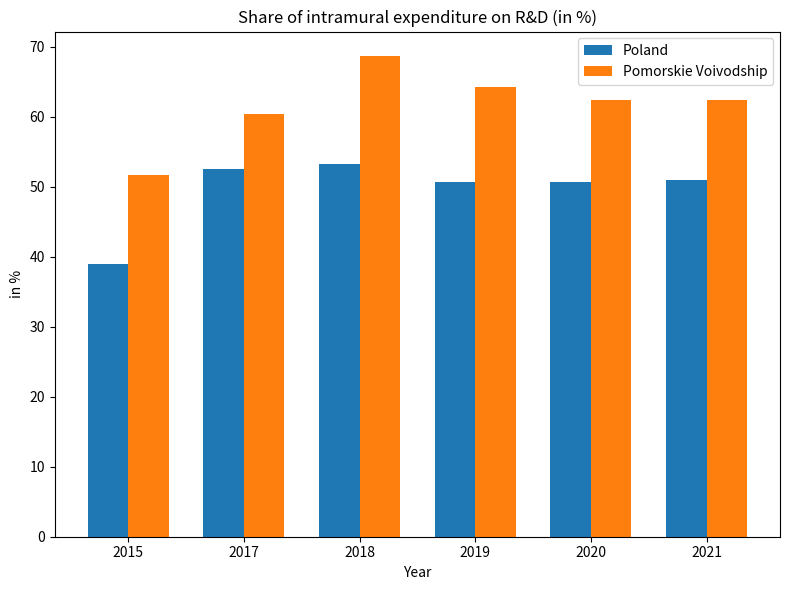

How many distinct data groups are displayed?

2